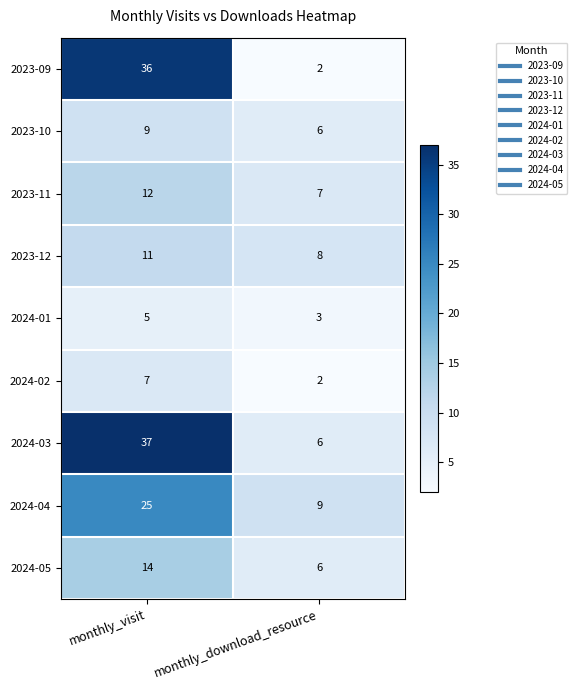

What is the average value of the 2023-12 series?

10